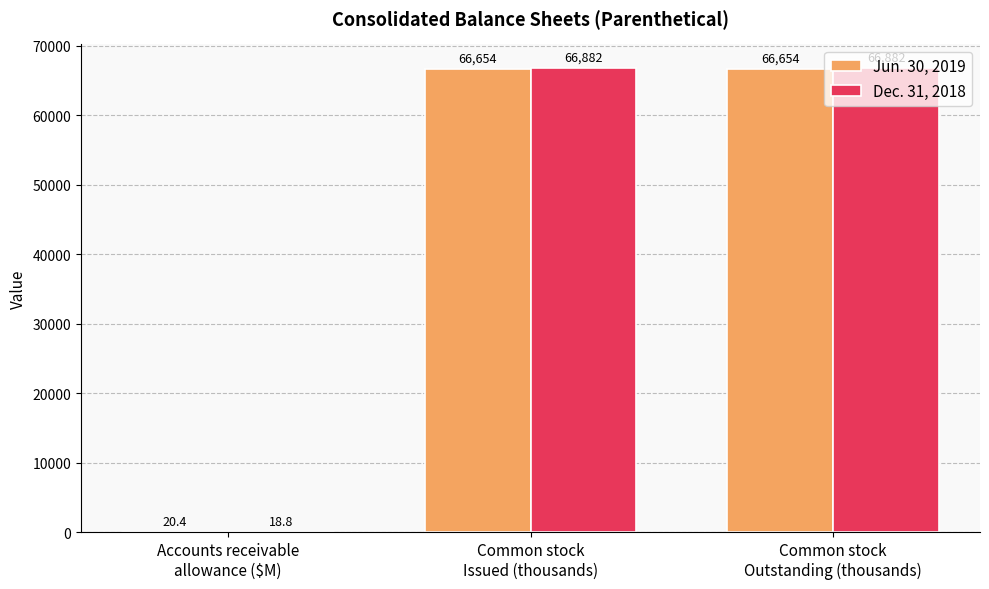

Which series has the largest total across all categories?

Dec. 31, 2018